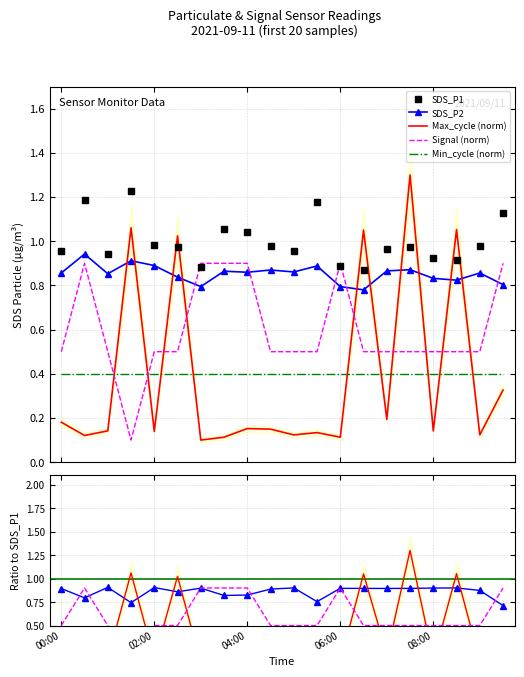

How many intersections are there between SDS_P1 and Max_cycle?

8